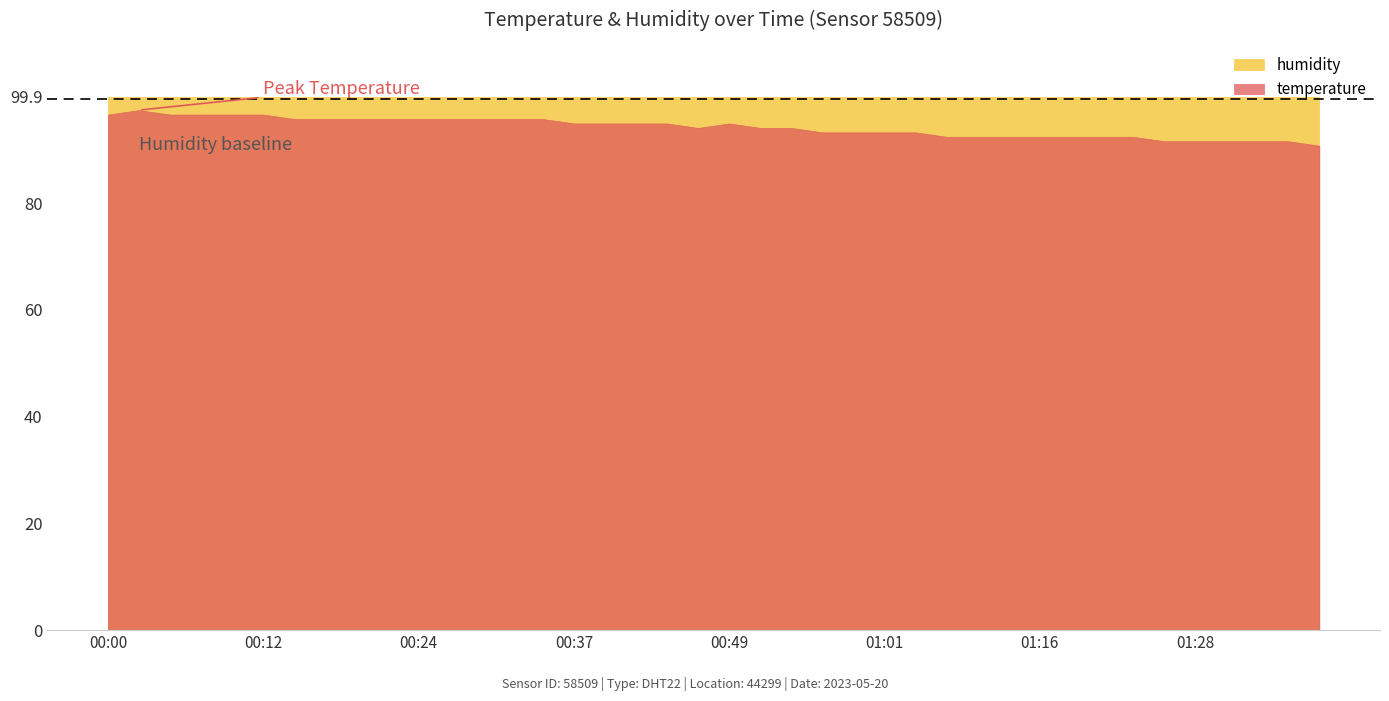

What are all the series names shown in the legend?

humidity, temperature